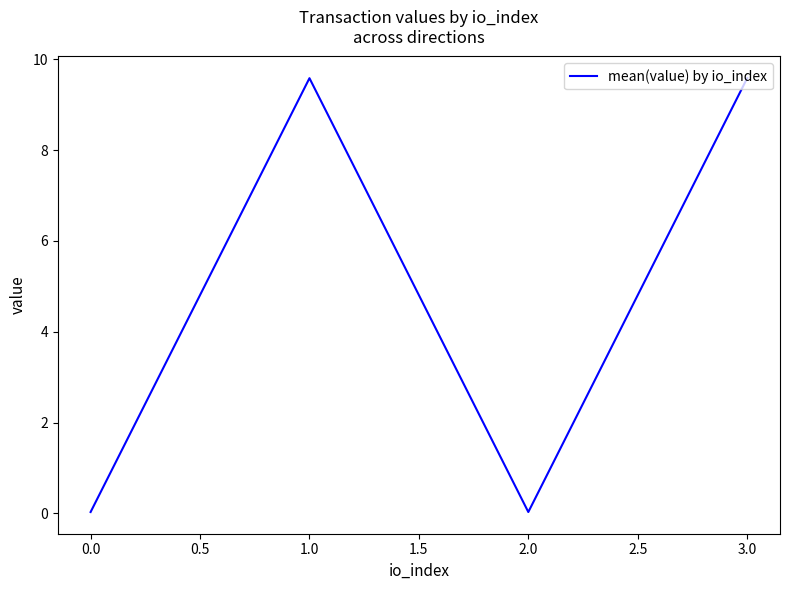

What is the maximum value shown in the chart?

9.6